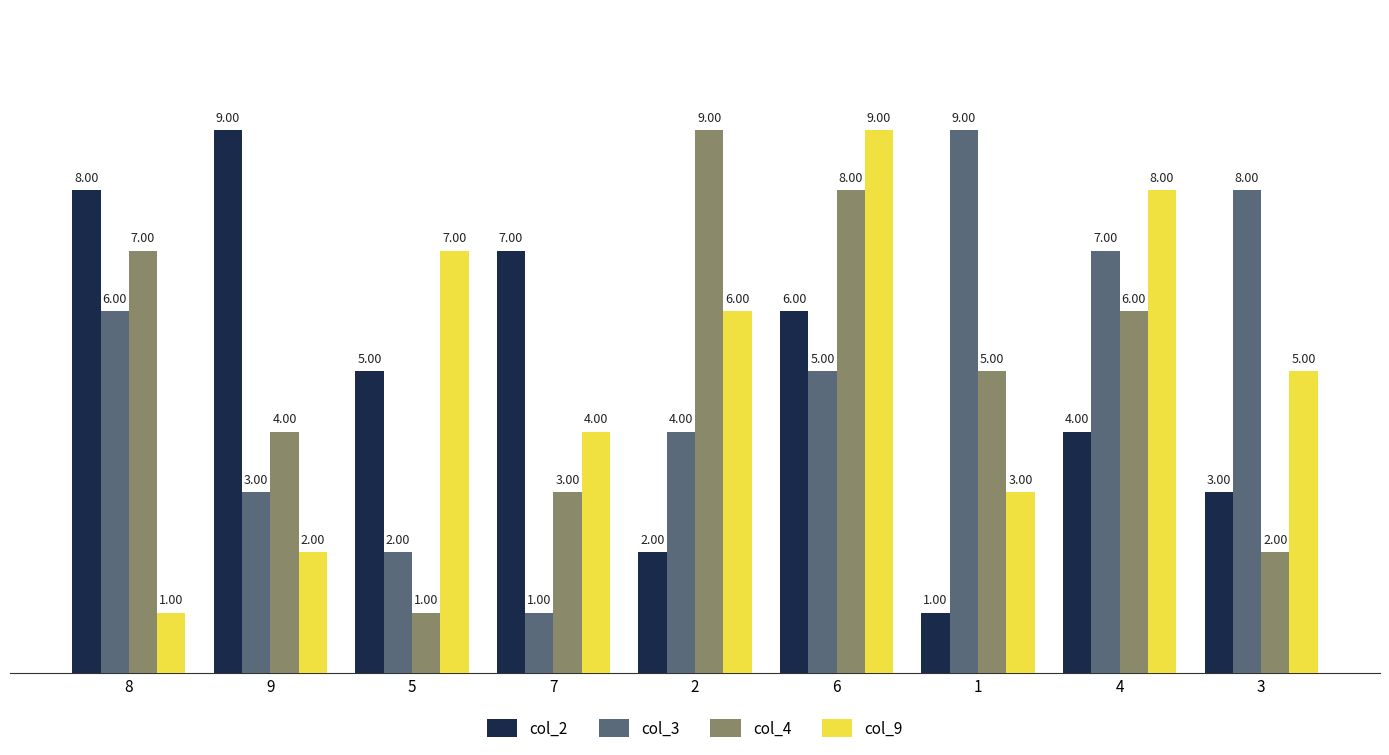

What is the spread (max minus min) of values at 5?

6